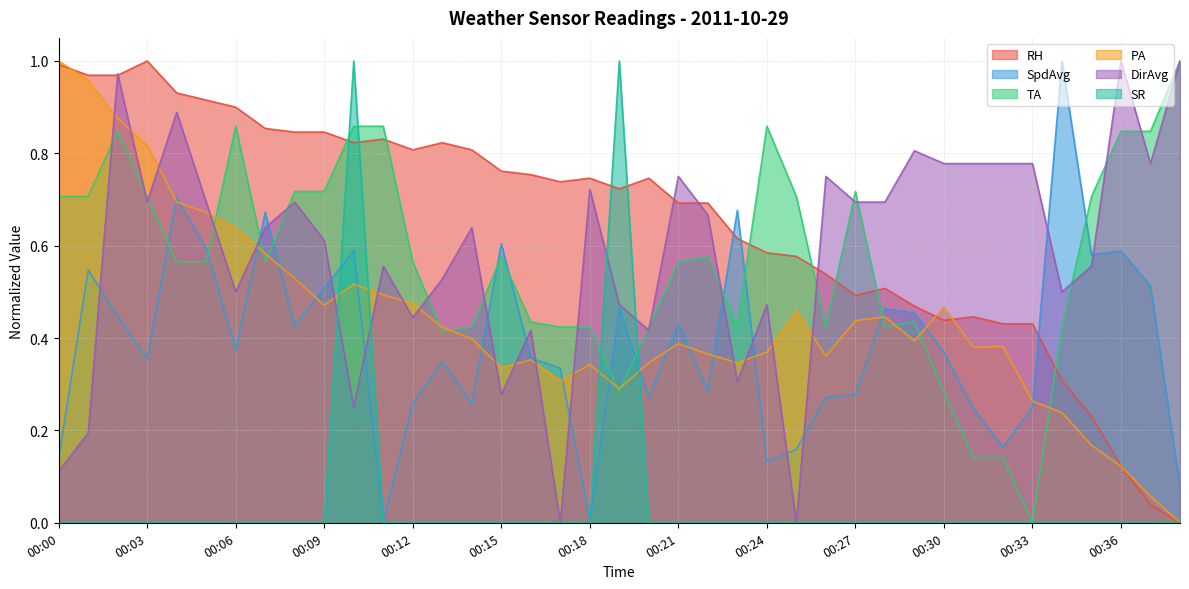

List the series in order of their peak value, highest first.

RH, SpdAvg, TA, PA, DirAvg, SR